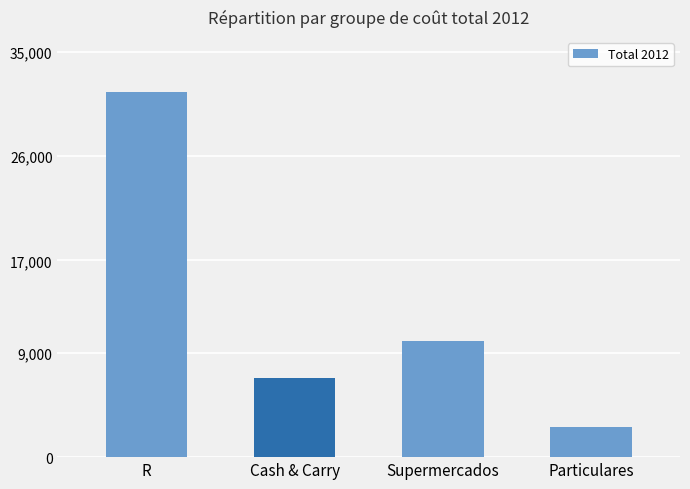

Reading left to right, what are all the values shown in this chart?

R=31575.0	Cash & Carry=6819.0	Supermercados=10074.6	Particulares=2588.2